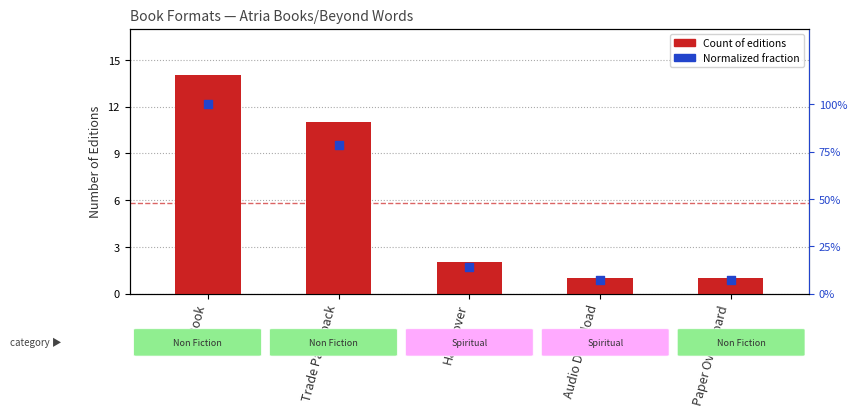

At which category is the sum across all series the highest?

eBook